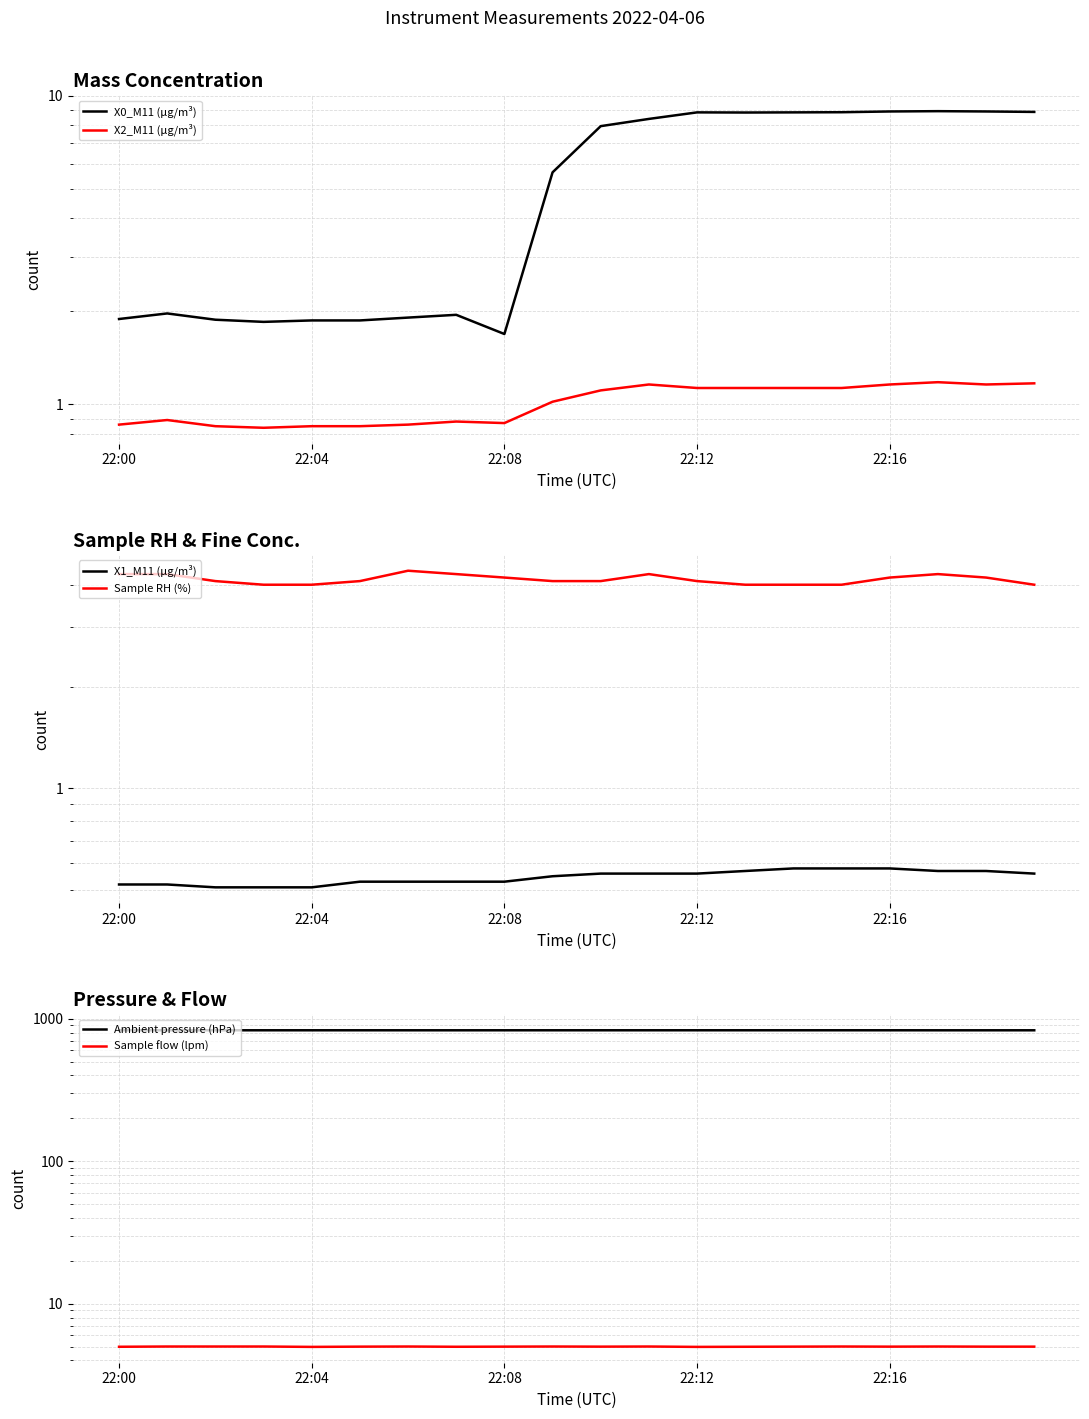

At which category is the sum across all series the highest?

22:16